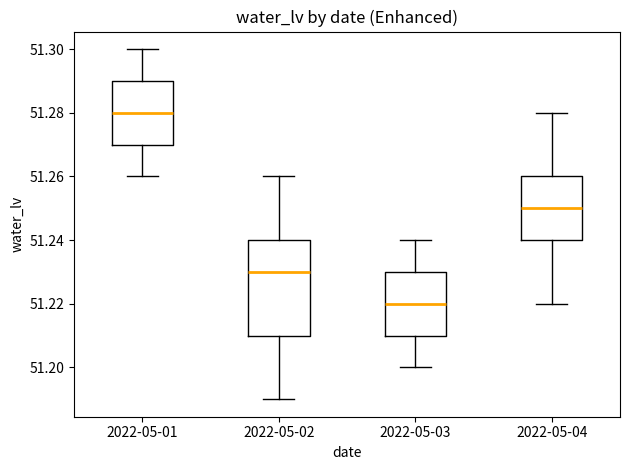

Where does the lower whisker of the box for 2022-05-02 end on the y-axis? The values are not printed on the chart, so give them approximately, as read against the axis.

51.19